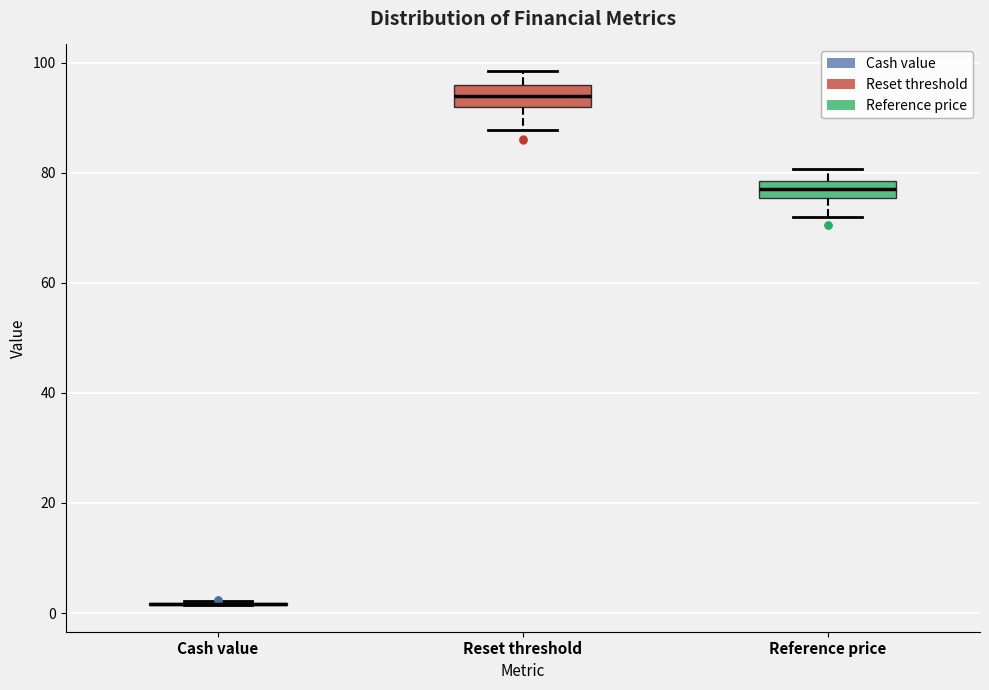

Reading left to right, transcribe this box plot: for each box, give where its median line is, the range the box spans, and where its two whiskers end, as read against the y-axis. The values are not printed on the chart, so give them approximately, as read against the axis.

Cash value: box collapsed to a line at 2, whiskers 2 to 2
Reset threshold: median 94, box 92 to 96, whiskers 88 to 98
Reference price: median 78 (inside the box), box 76 to 78, whiskers 72 to 80